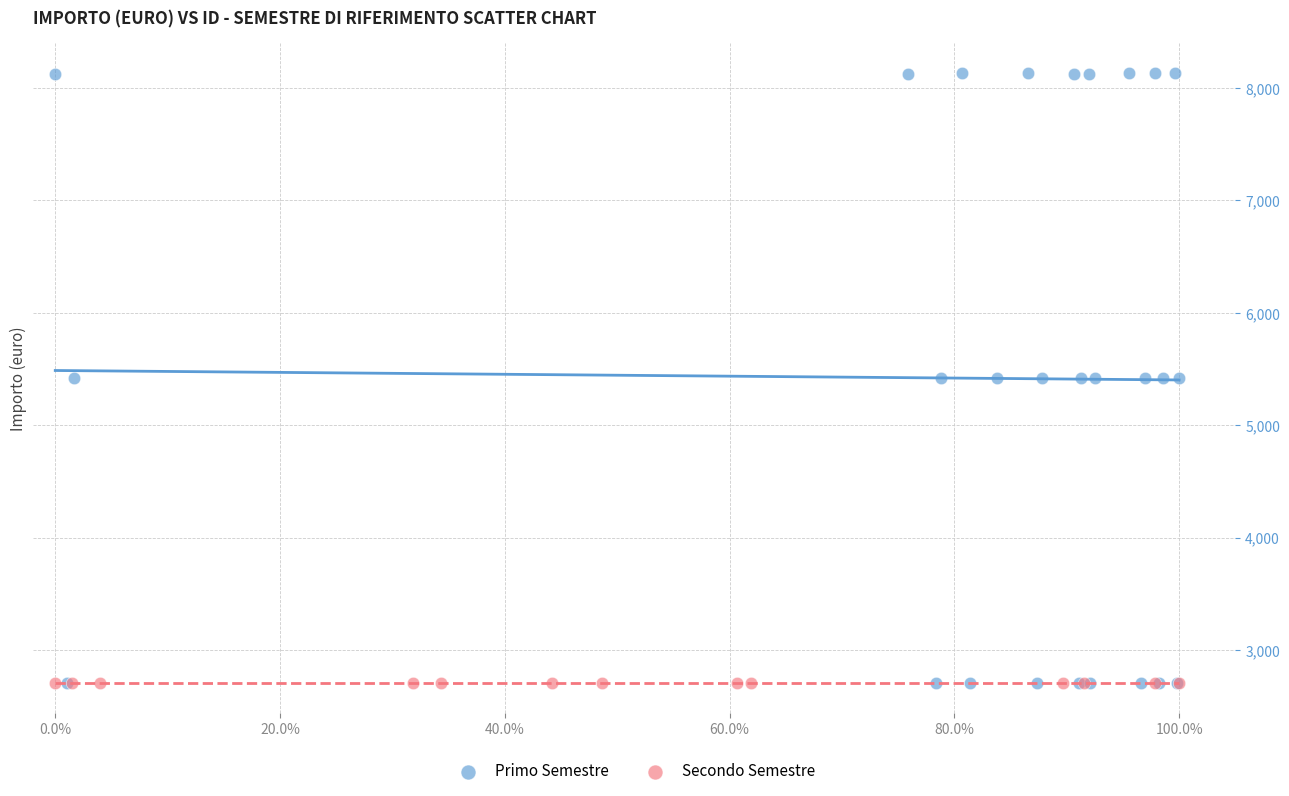

Which series contains the highest Y value?

Primo Semestre